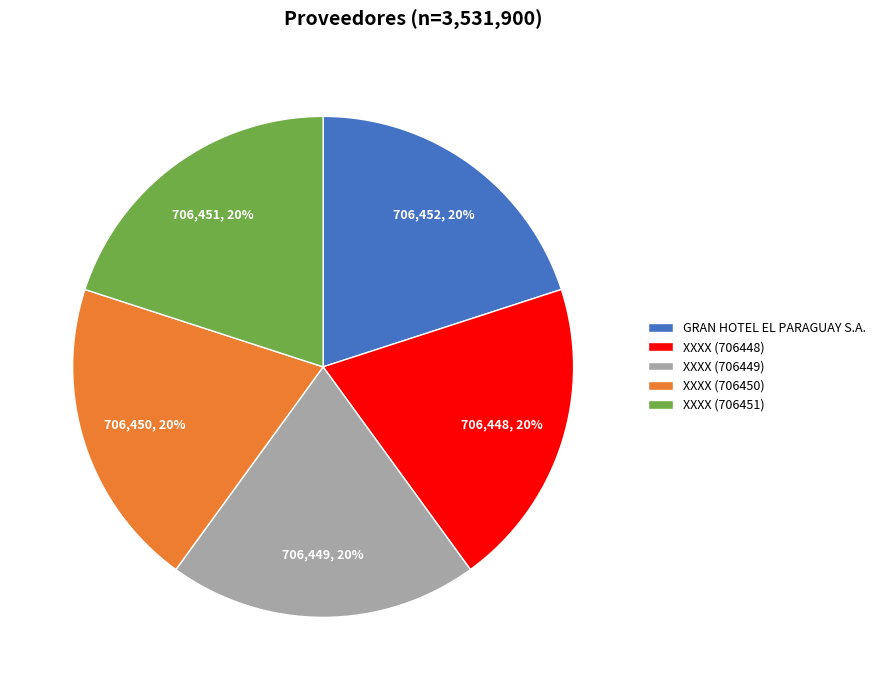

Is XXXX (706450) the majority of the pie?

No